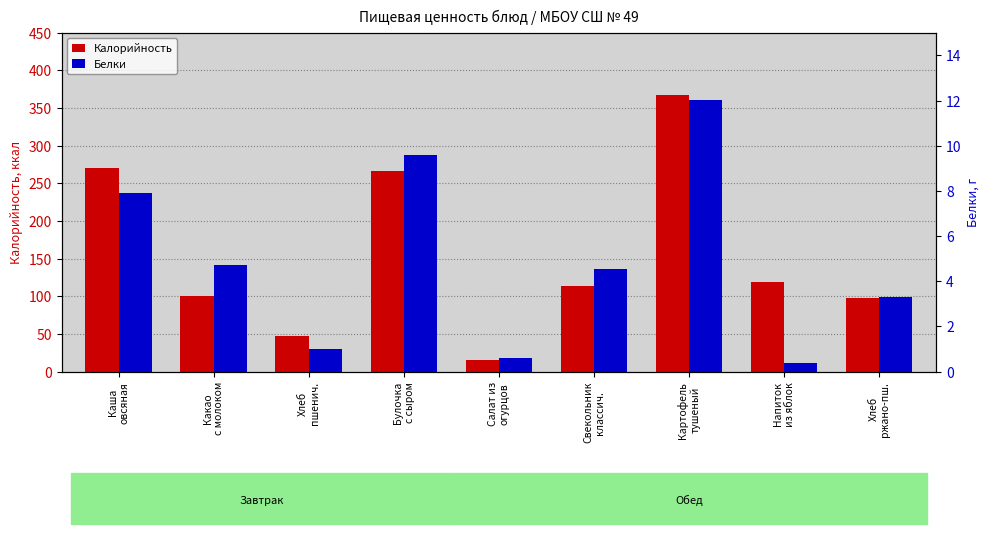

Which label corresponds to the smallest value in the chart?

Напиток
из яблок